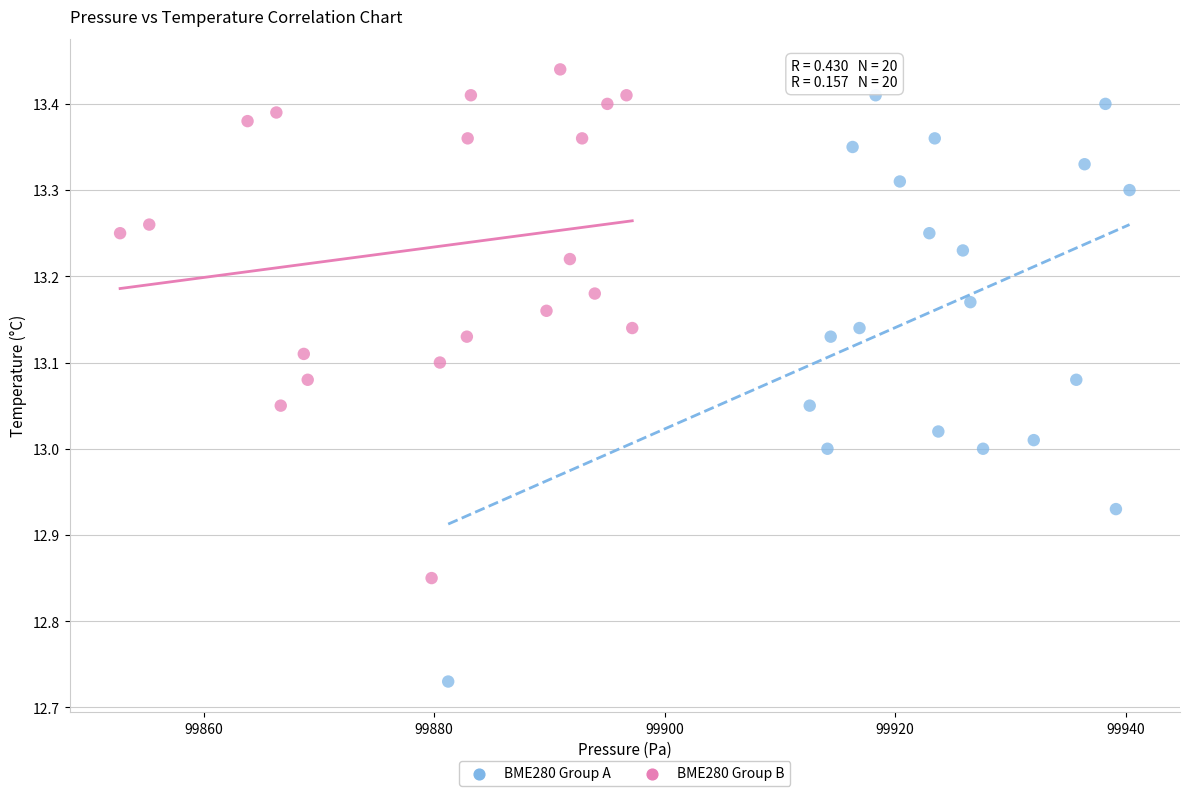

Which series has the widest spread of Y values?

BME280 Group A